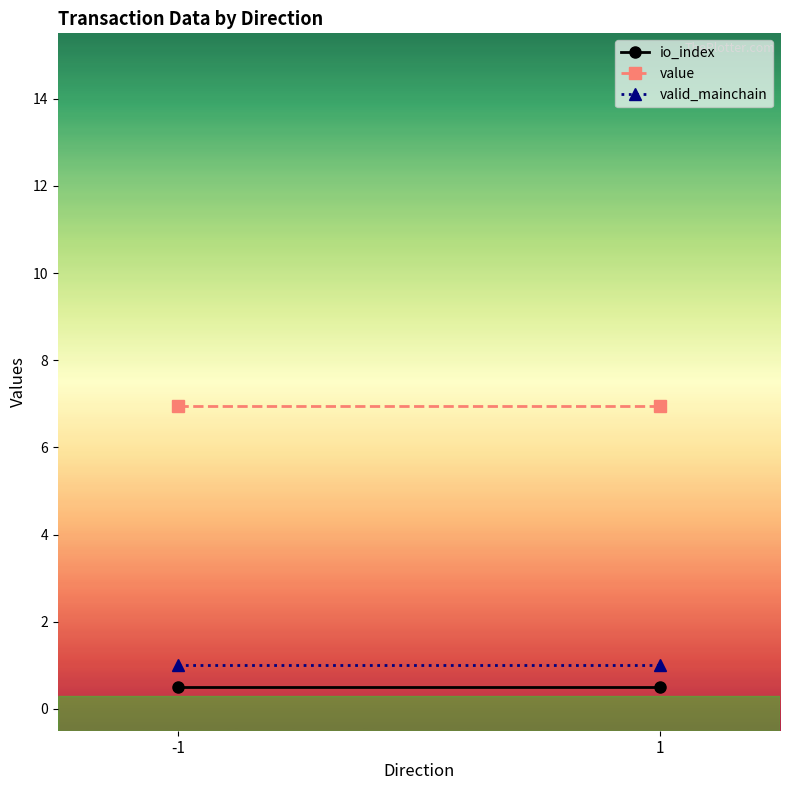

What is the sum of all value values?

13.9